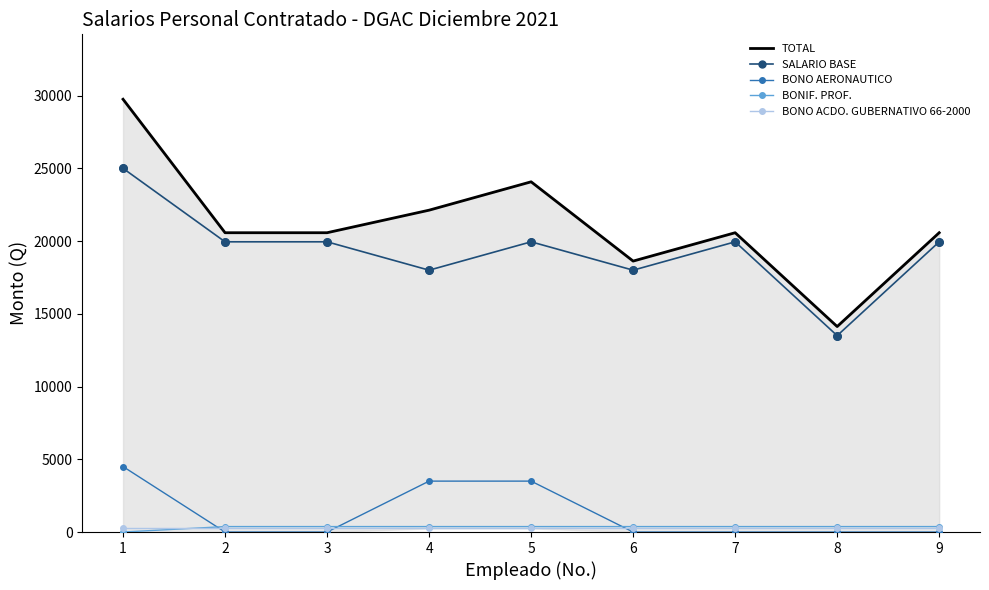

Which series has the largest Y range (max minus min)?

TOTAL